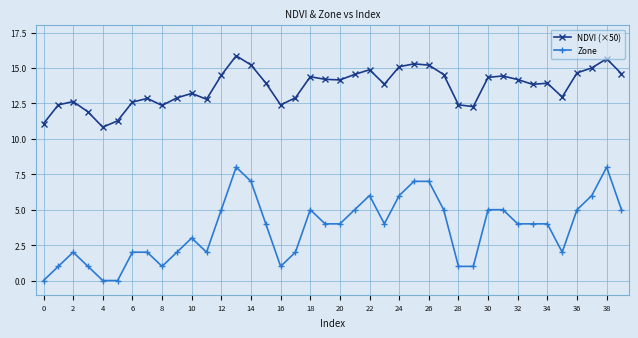

Does the chart display data point markers on the line(s)?

Yes